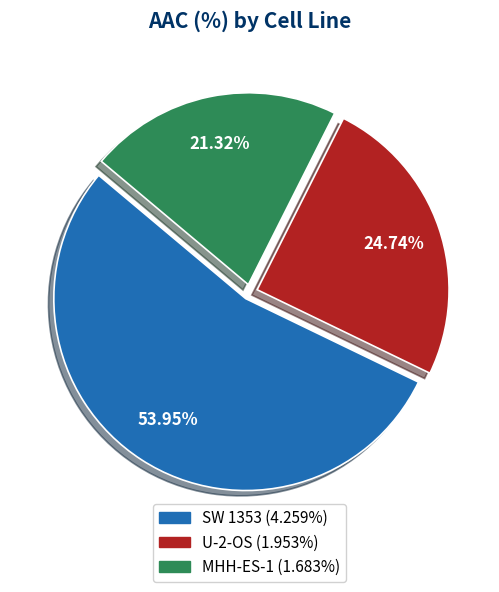

What is the ratio of the value at MHH-ES-1 to the value at U-2-OS?

0.9